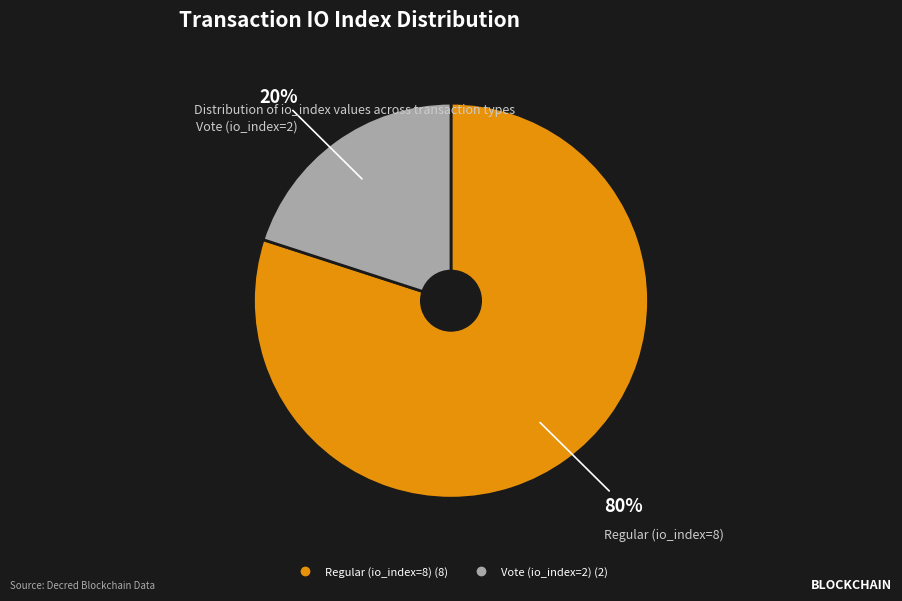

How many segments does this pie chart have?

2